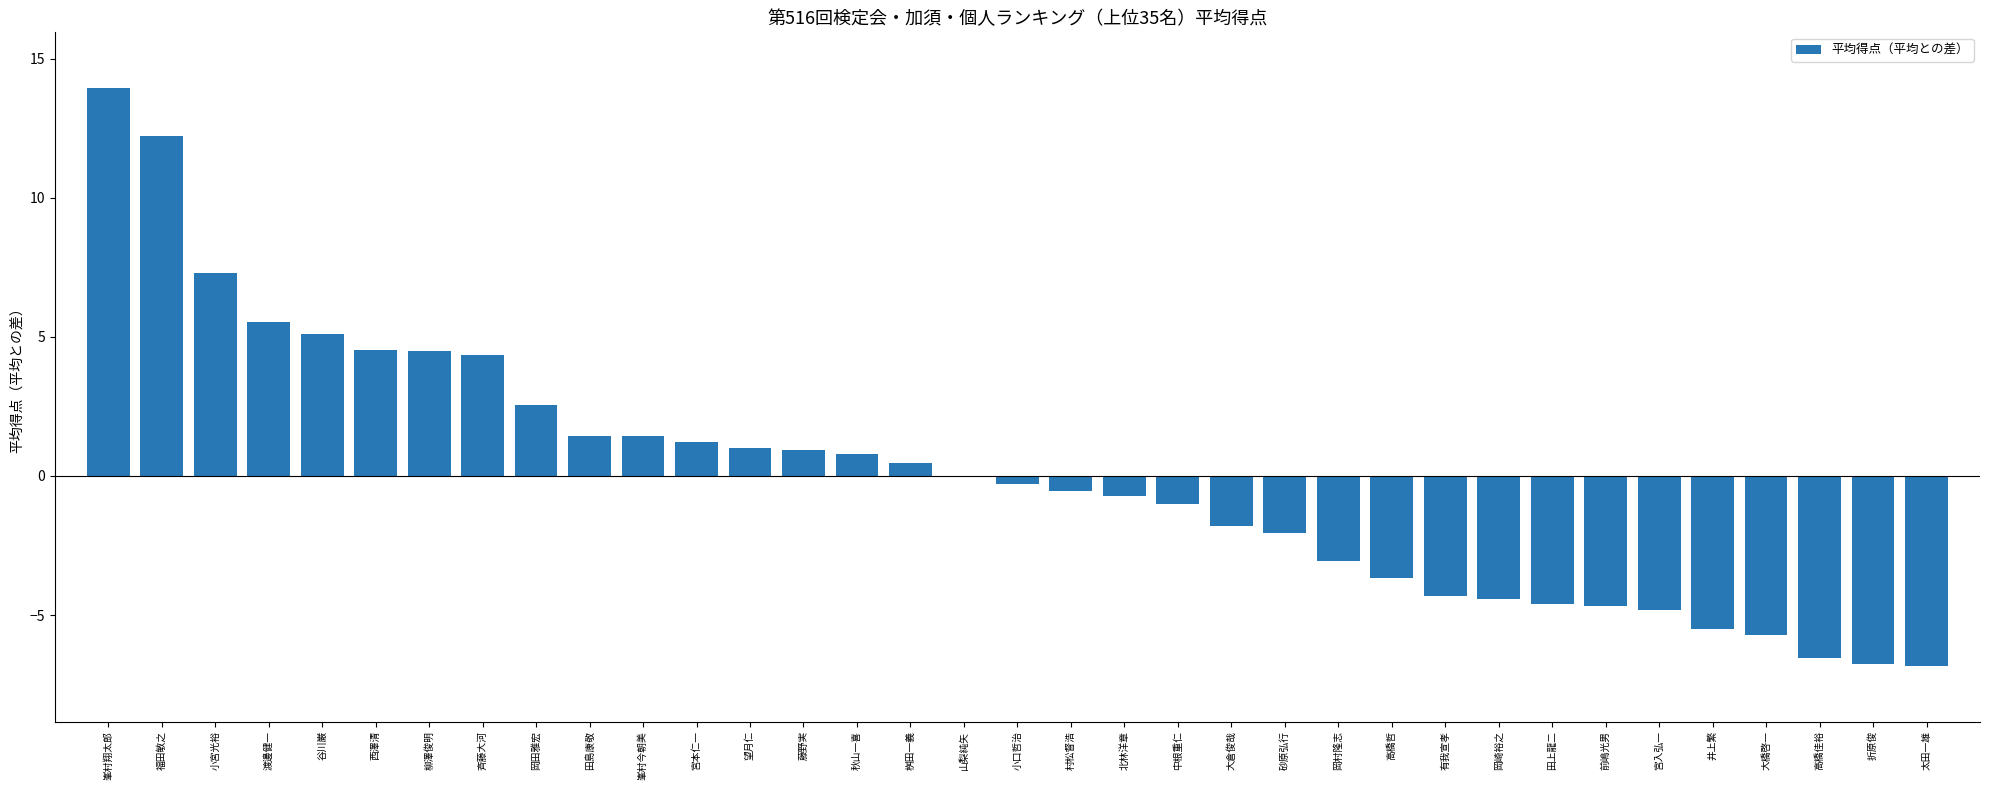

Read the value at 斉藤大河.

4.4